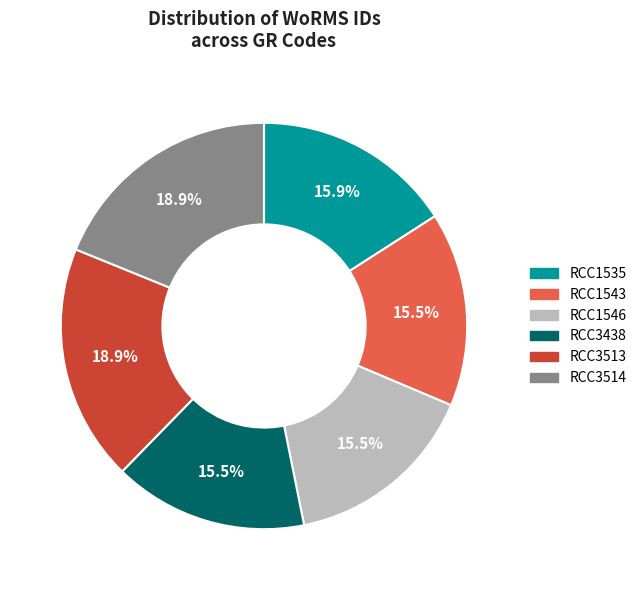

Is RCC3438 the majority of the pie?

No